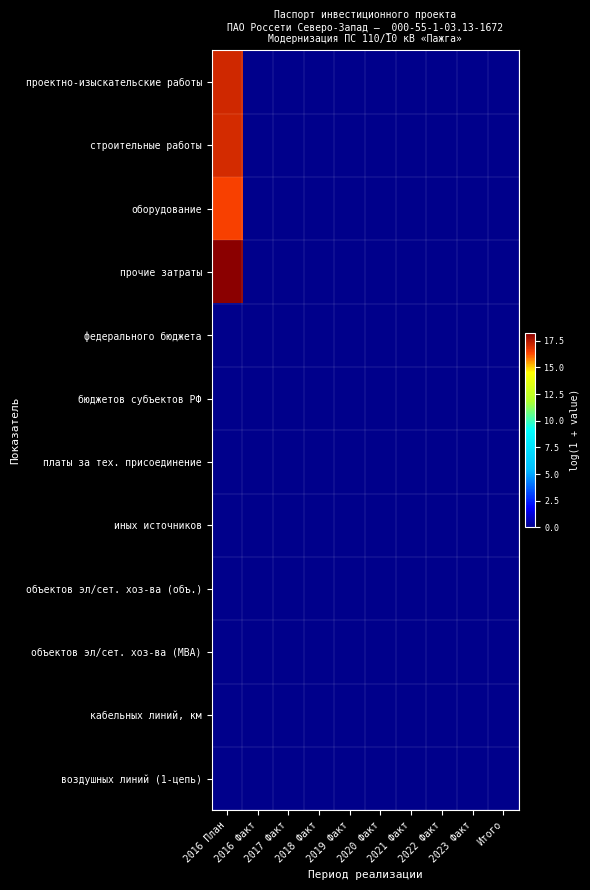

Which label corresponds to the largest value in the chart?

2016 План